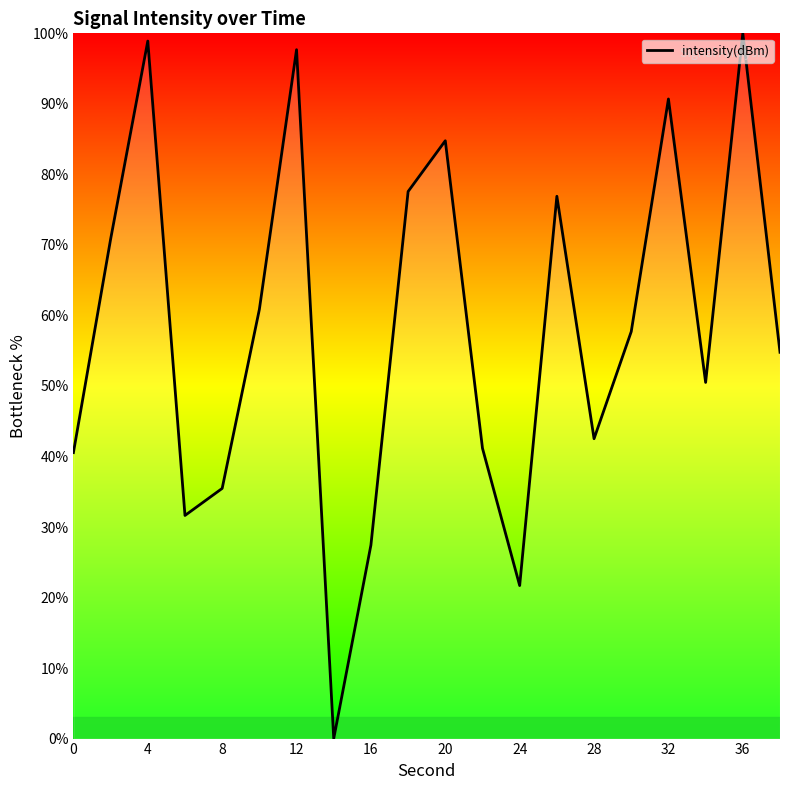

How many lines are shown in the chart?

1